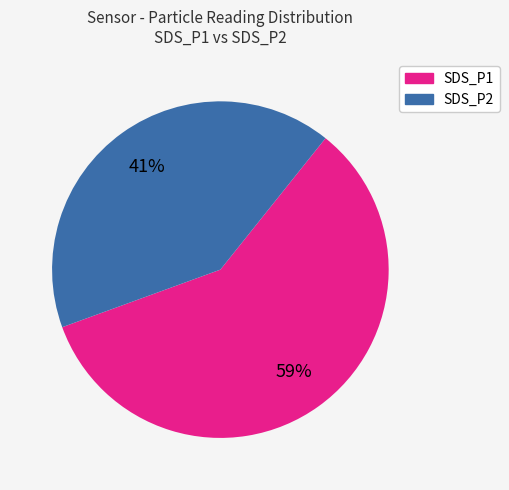

How many slices are in this pie chart?

2